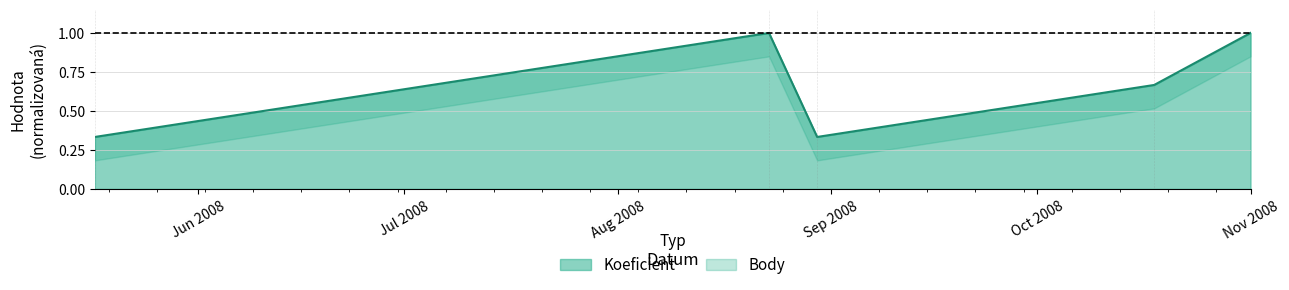

True or false: the data has more than 2 interior local peaks.

False